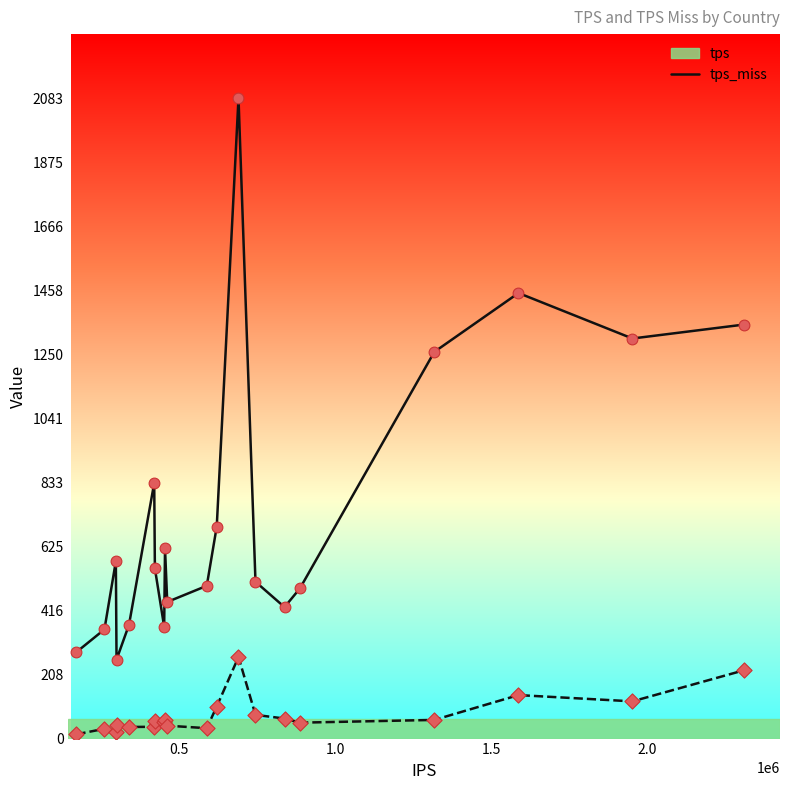

At how many categories does at least one series exceed 1881?

1